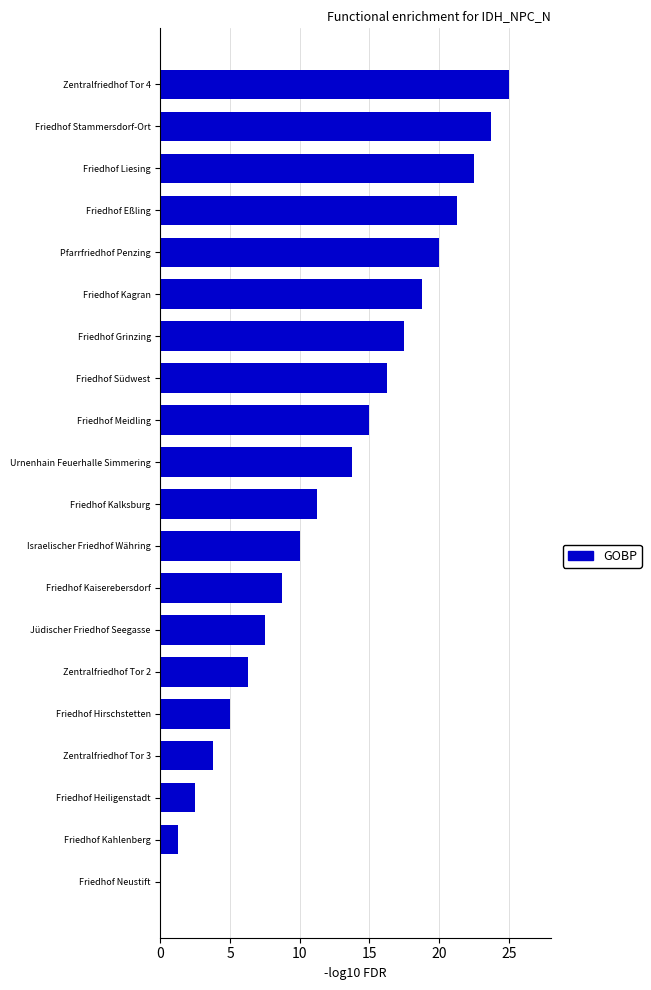

What is the ratio of the value at Friedhof Stammersdorf-Ort to the value at Friedhof Südwest?

1.5